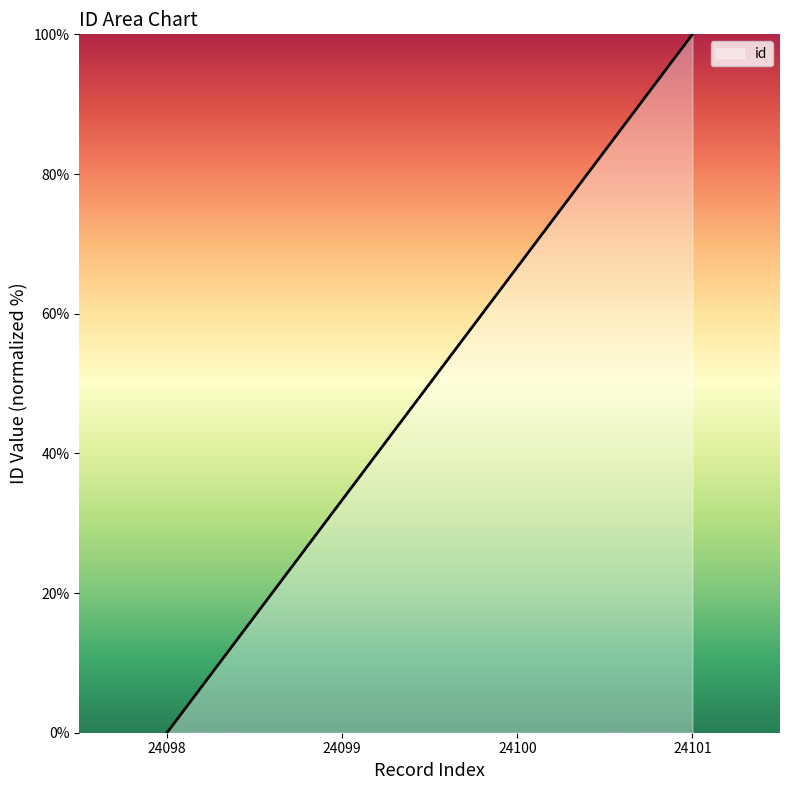

Reading right to left, what are all the values shown in this chart?

100.0	66.7	33.3	0.0